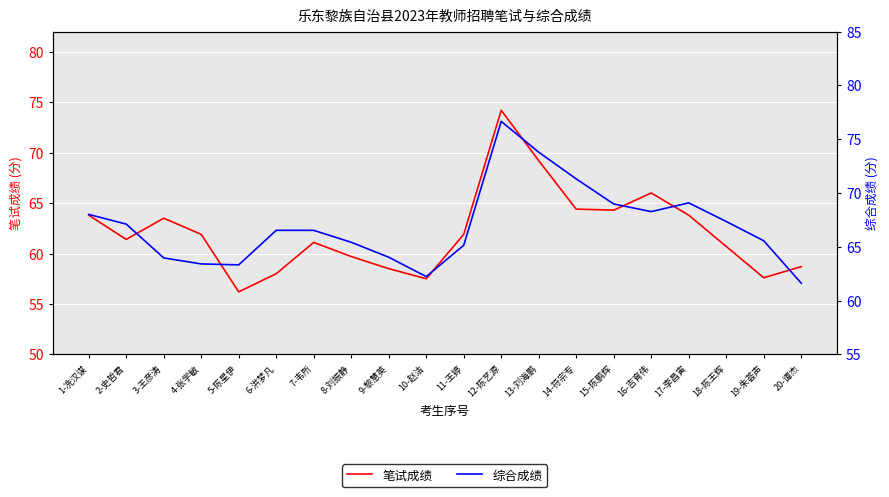

The 笔试成绩 series shows 59.7 at 8-刘振静. True or false?

True